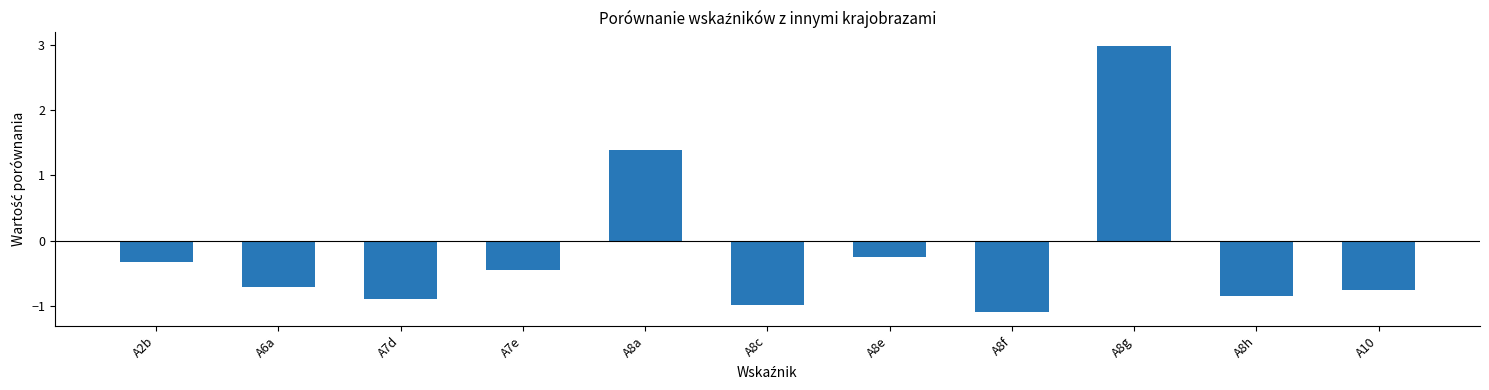

How many data points are less than 0?

9